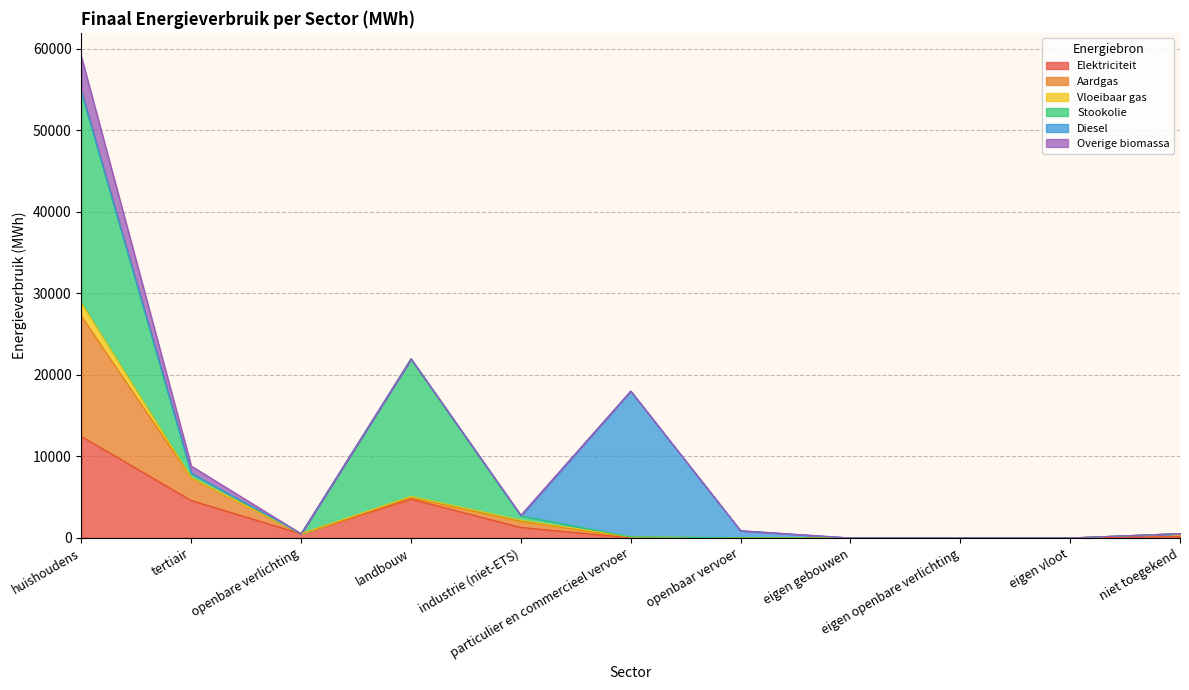

At which category is the sum across all series the highest?

huishoudens